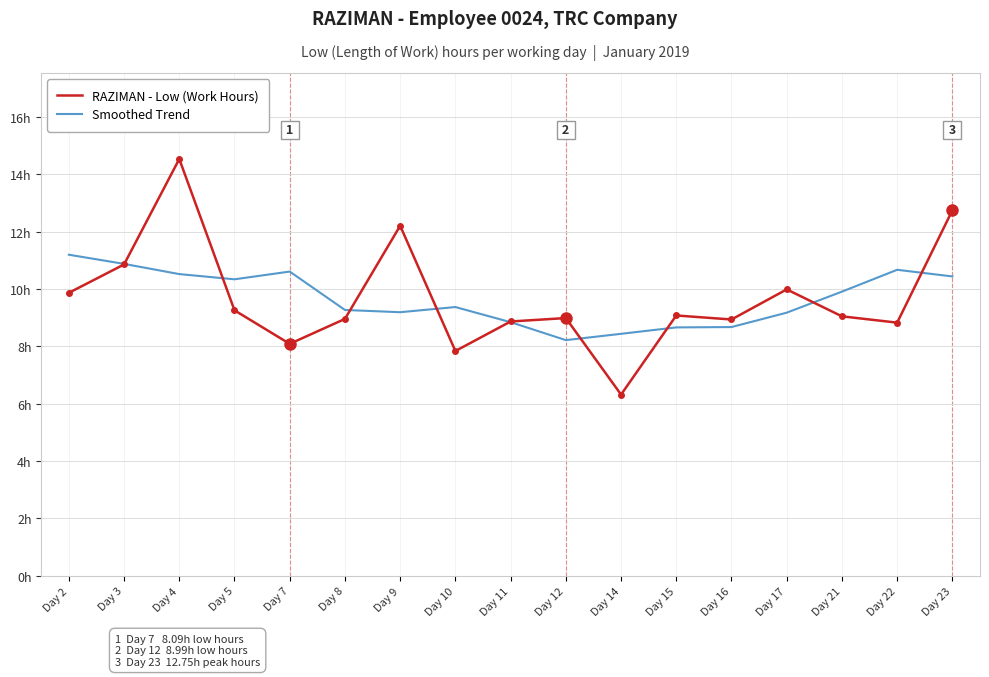

How many times do Smoothed Trend and RAZIMAN - Low (Work Hours) cross each other?

9